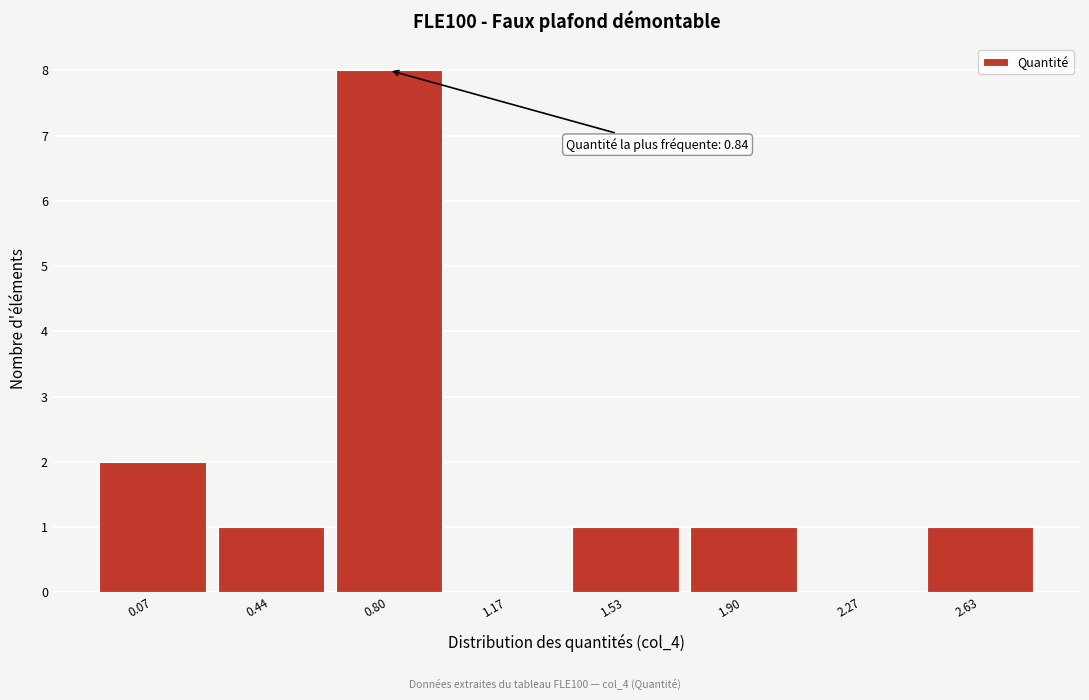

Reading left to right, what are all the values shown in this chart?

0.07=2	0.44=1	0.80=8	1.17=0	1.53=1	1.90=1	2.27=0	2.63=1